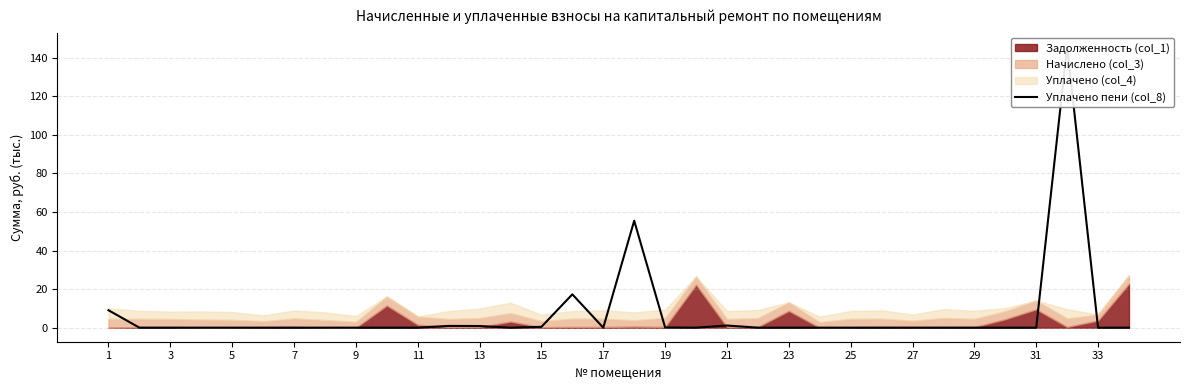

Is it true that the value at 7 is 0.0?

True